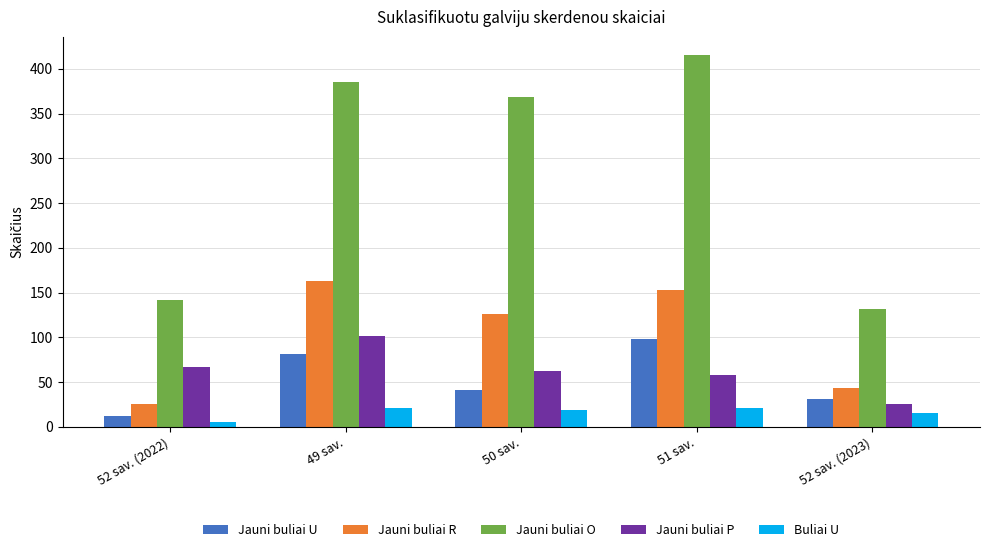

The value of Jauni buliai U at 52 sav. (2022) is 12. True or false?

True